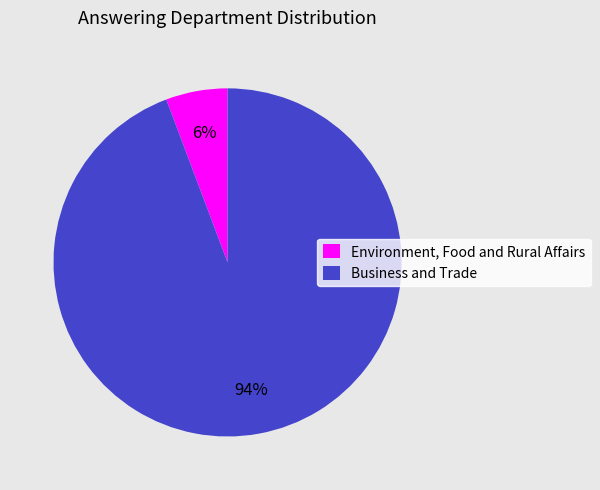

Is there any slice that represents more than half of the pie?

Yes